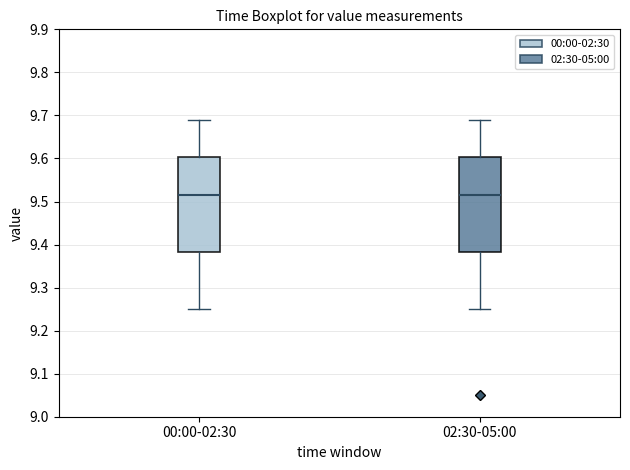

Reading left to right, transcribe this box plot: for each box, give where its median line is, the range the box spans, and where its two whiskers end, as read against the y-axis. The values are not printed on the chart, so give them approximately, as read against the axis.

00:00-02:30: median 9.52, box 9.38 to 9.60, whiskers 9.25 to 9.69
02:30-05:00: median 9.52, box 9.38 to 9.60, whiskers 9.25 to 9.69